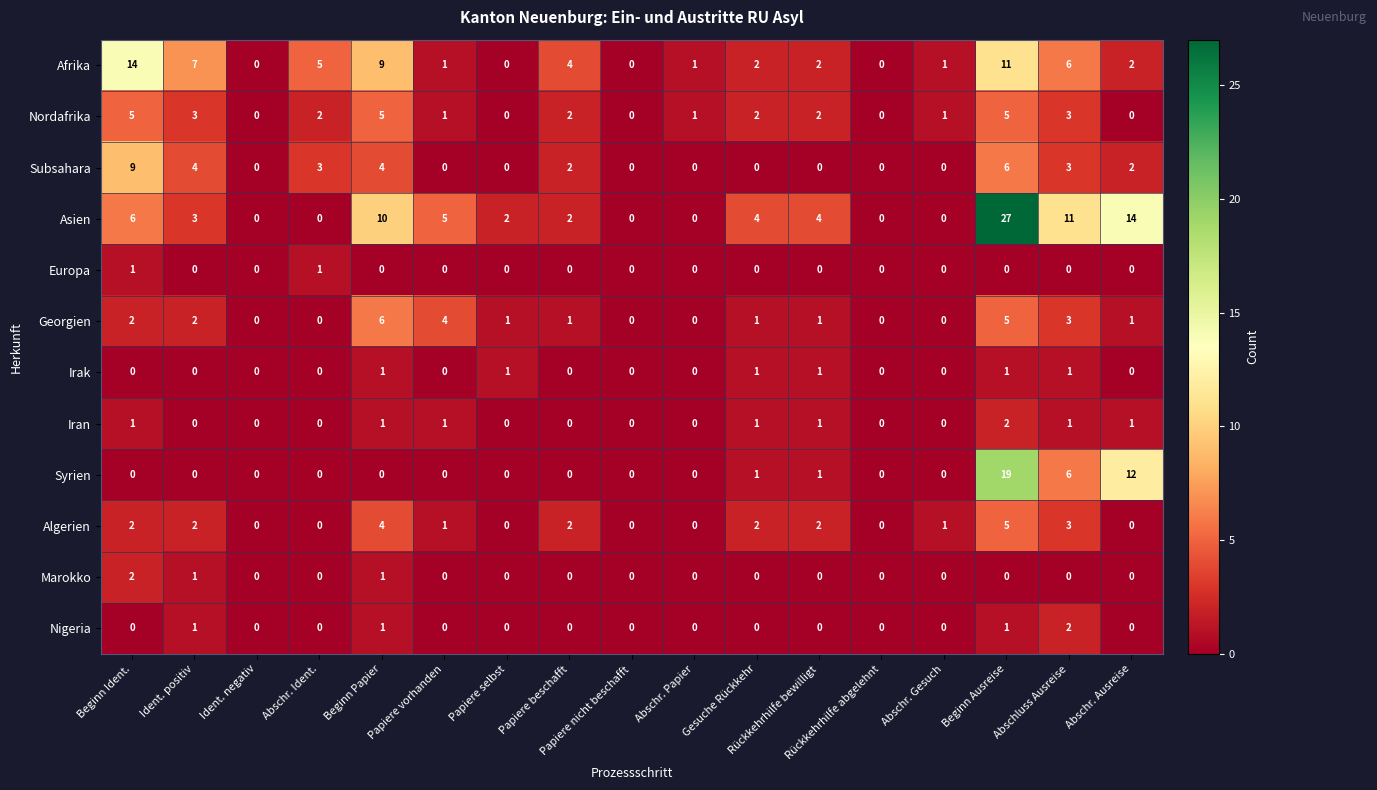

Count the Nigeria values in the range 0 to 1.

16